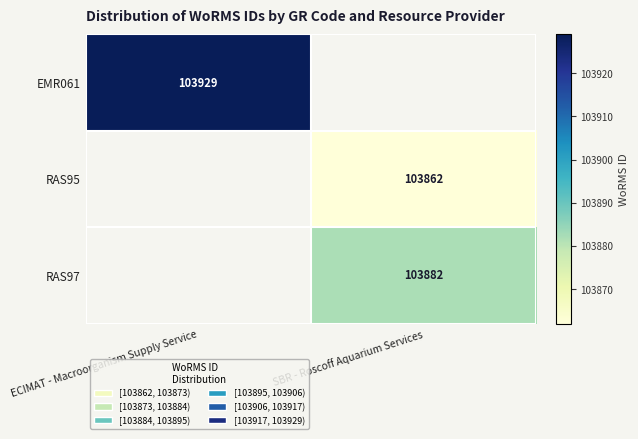

Is it true that EMR061 equals 103929 at ECIMAT - Macroorganism Supply Service?

True